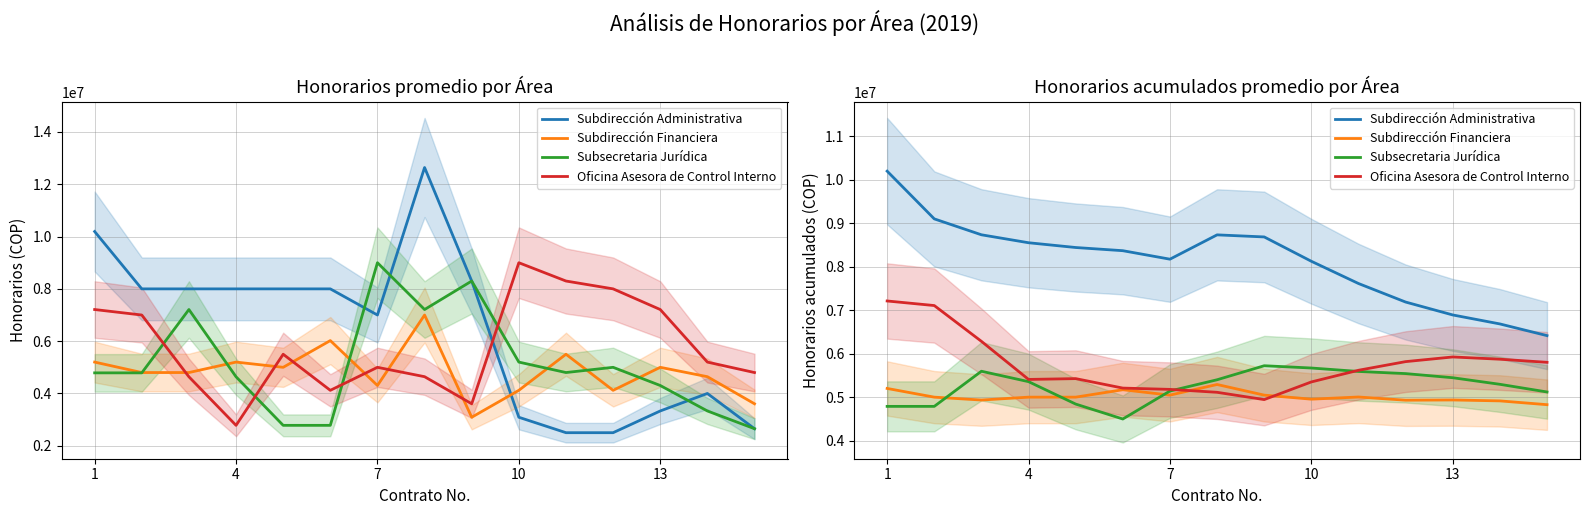

How many interior local valleys does the Subsecretaria Jurídica series have?

1